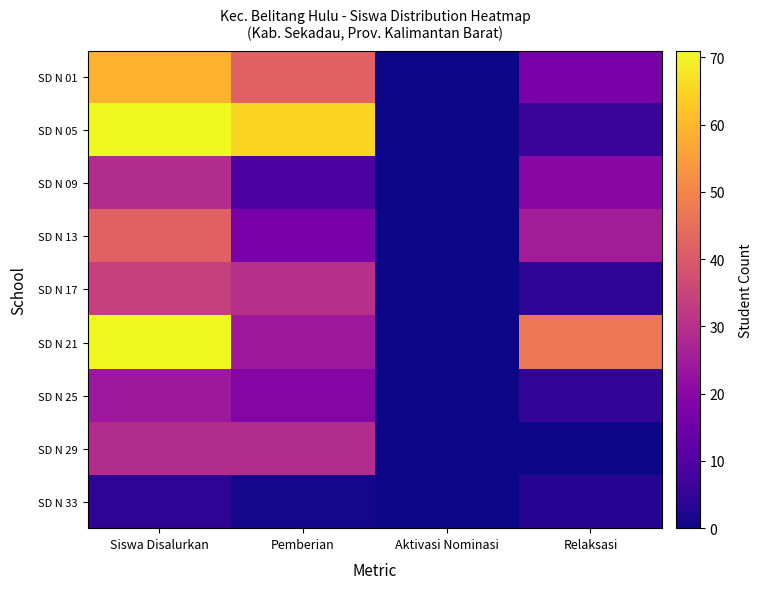

List the series in order of their peak value, lowest first.

SD N 33, SD N 25, SD N 09, SD N 29, SD N 17, SD N 13, SD N 01, SD N 05, SD N 21